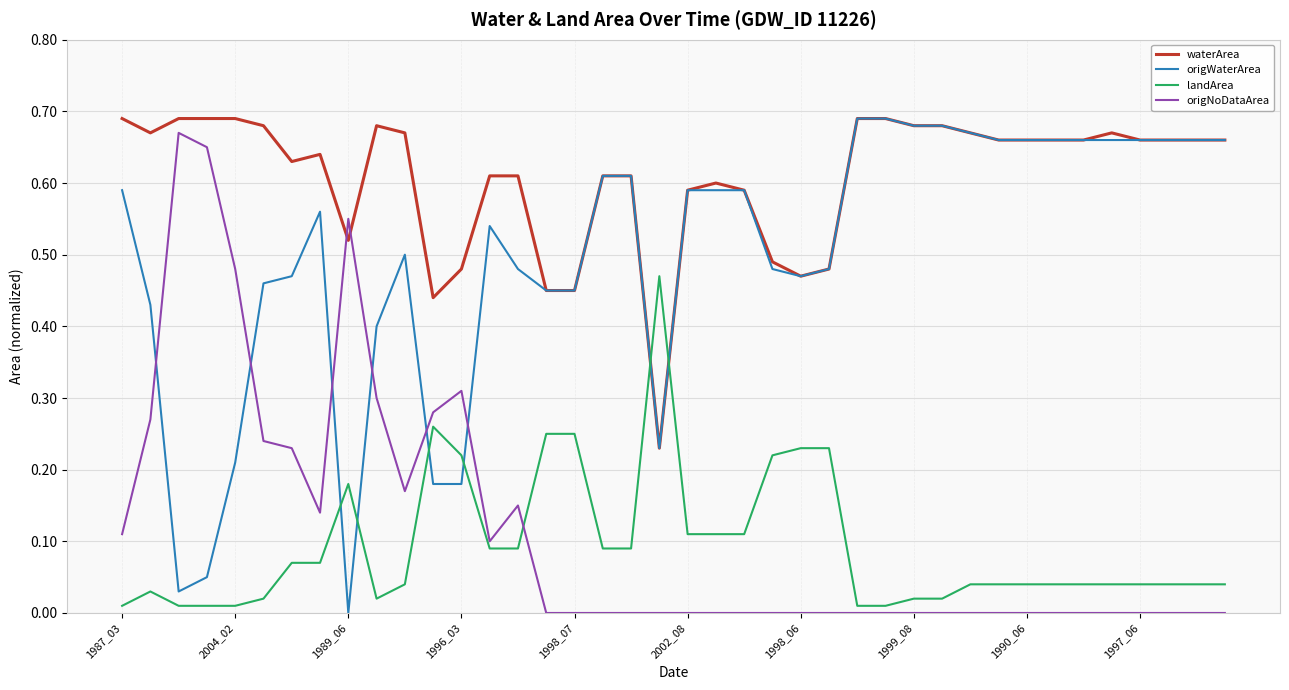

How many times do waterArea and origNoDataArea cross each other?

2